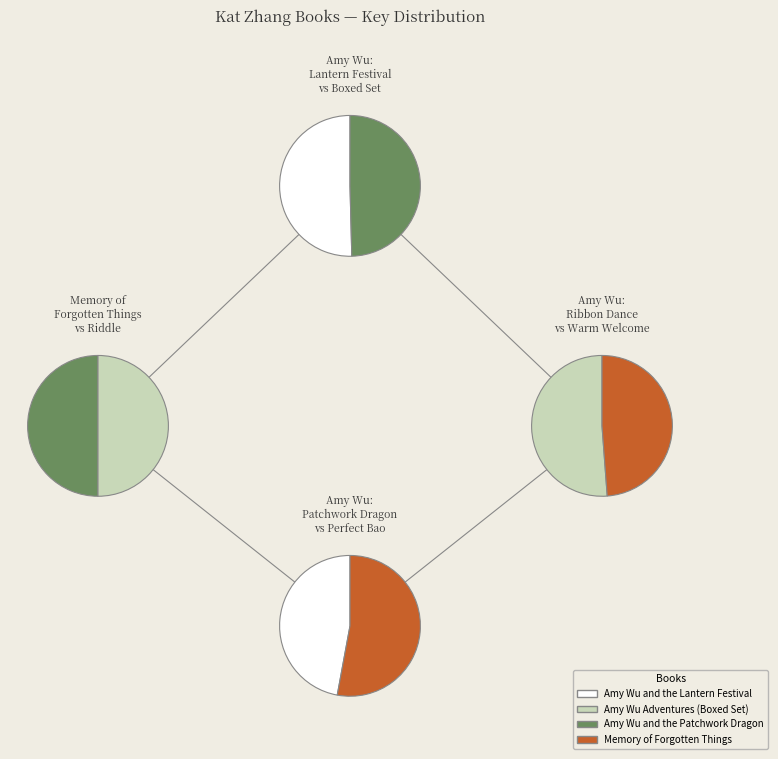

Is there any slice that represents more than half of the pie?

No